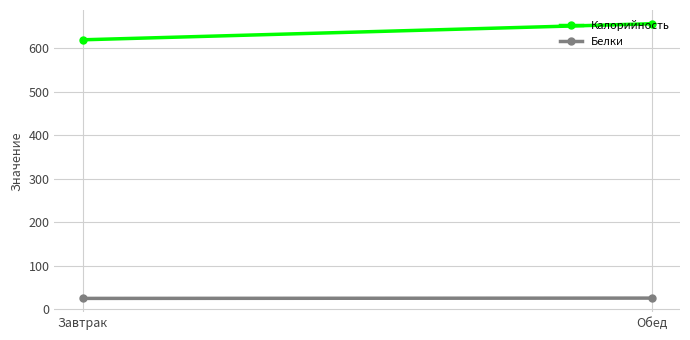

Reading left to right, what are all the values shown in this chart?

Калорийность: 620.0	657.0
Белки: 24.2	24.9